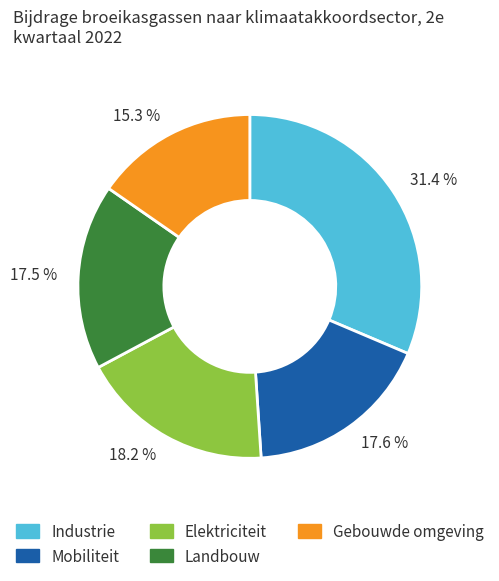

Between 15.3 % and 31.4 %, which is larger?

31.4 %